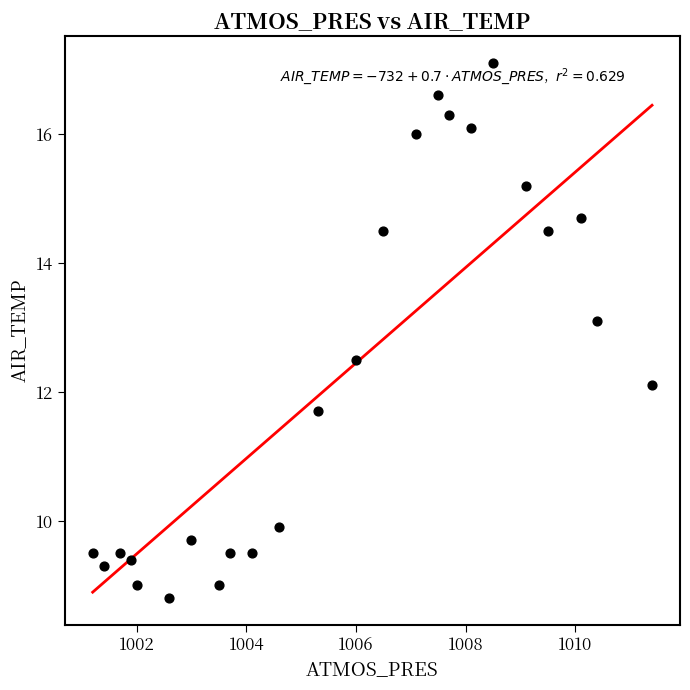

What Y value in the scatter plot is closest to 12?

12.1